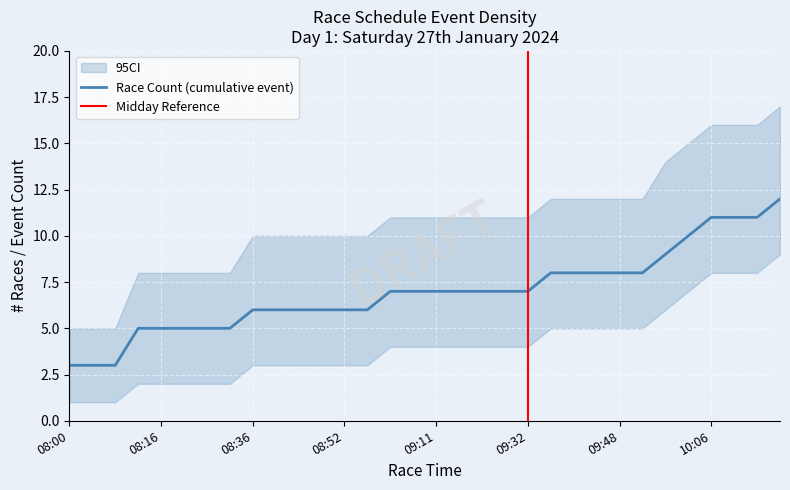

True or false: lower has a value of 1 at 08:08.

True